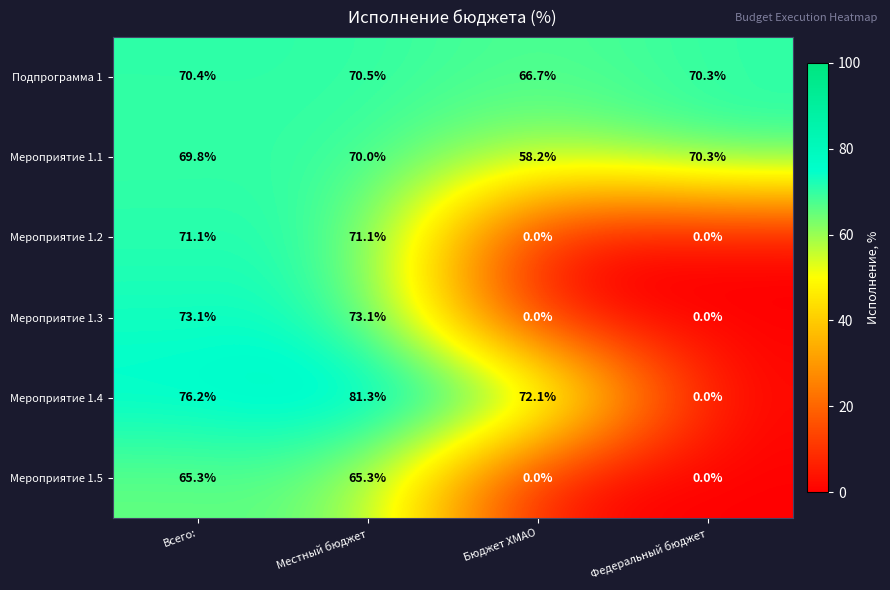

At which category is the sum across all series the highest?

Местный бюджет